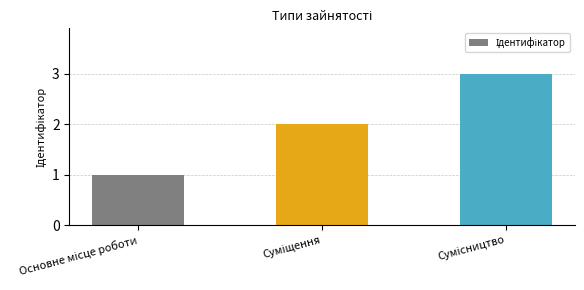

What is the maximum value shown in the chart?

3